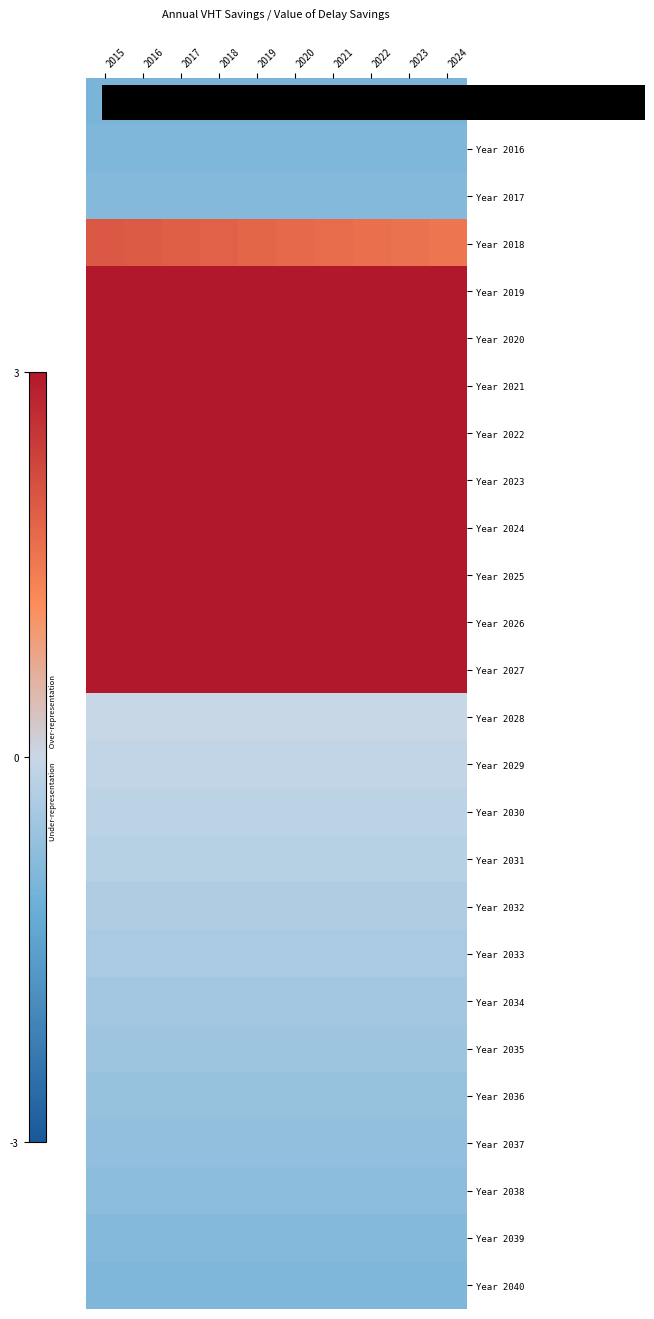

At how many categories does at least one series exceed 1?

10